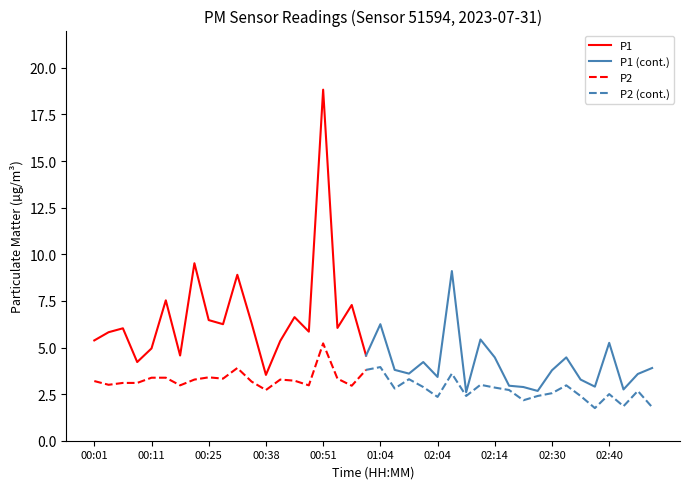

True or false: P2 and P1 cross at least once.

False